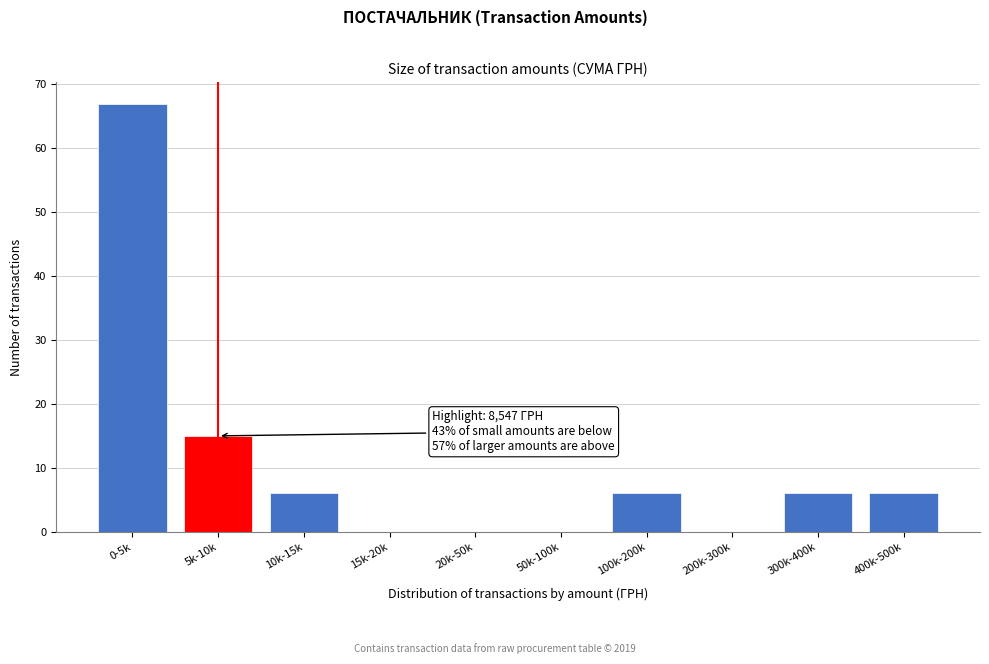

Reading right to left, transcribe all the data shown in this chart.

400k-500k=6	300k-400k=6	200k-300k=0	100k-200k=6	50k-100k=0	20k-50k=0	15k-20k=0	10k-15k=6	5k-10k=15	0-5k=67